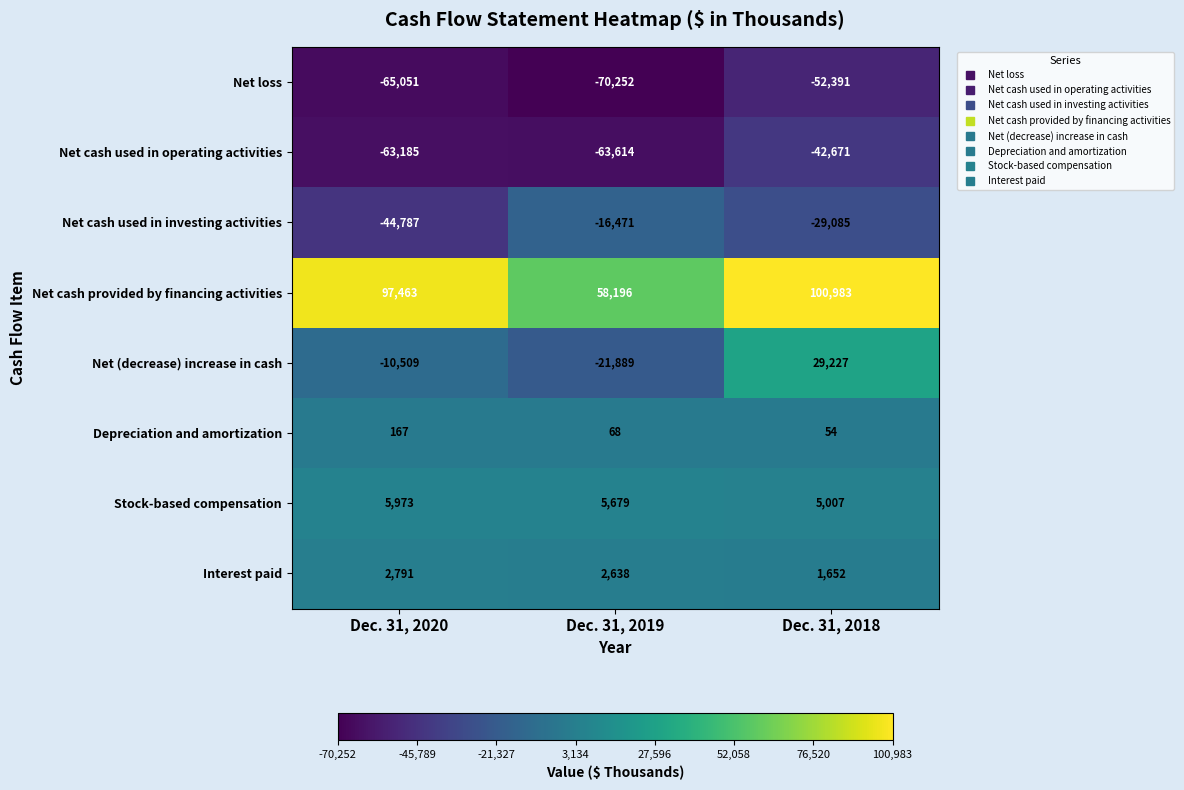

What is the sum of all Stock-based compensation values?

16659